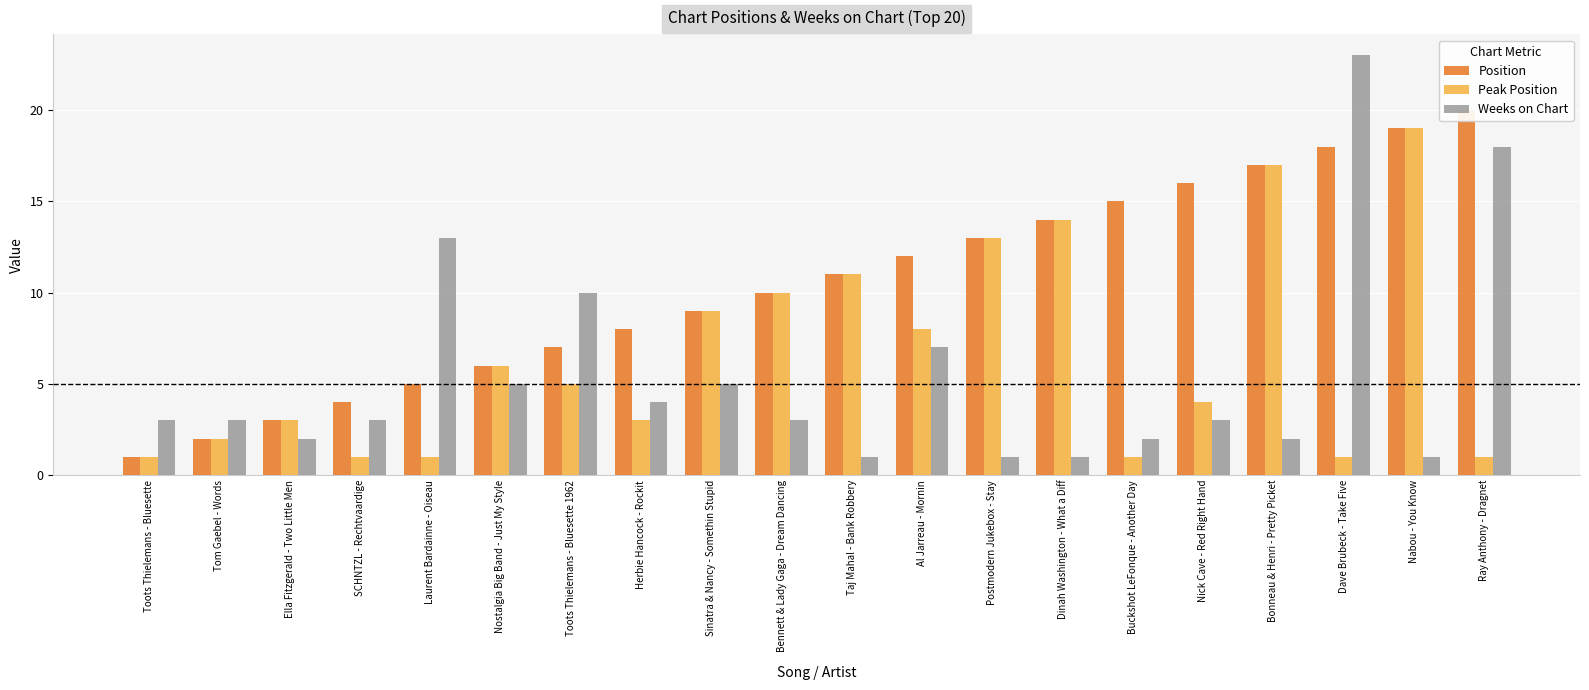

What is the sum of all Peak Position values?

130